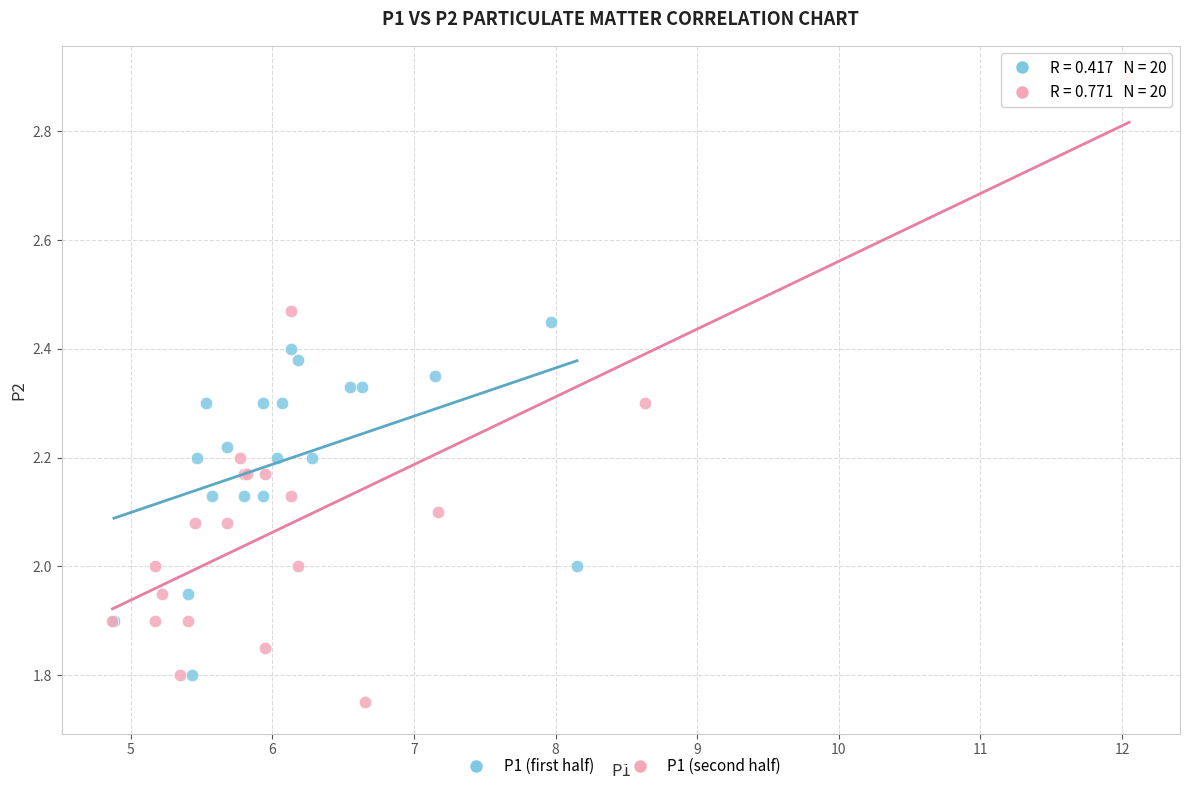

Which series reaches the maximum Y coordinate?

P1 (second half)